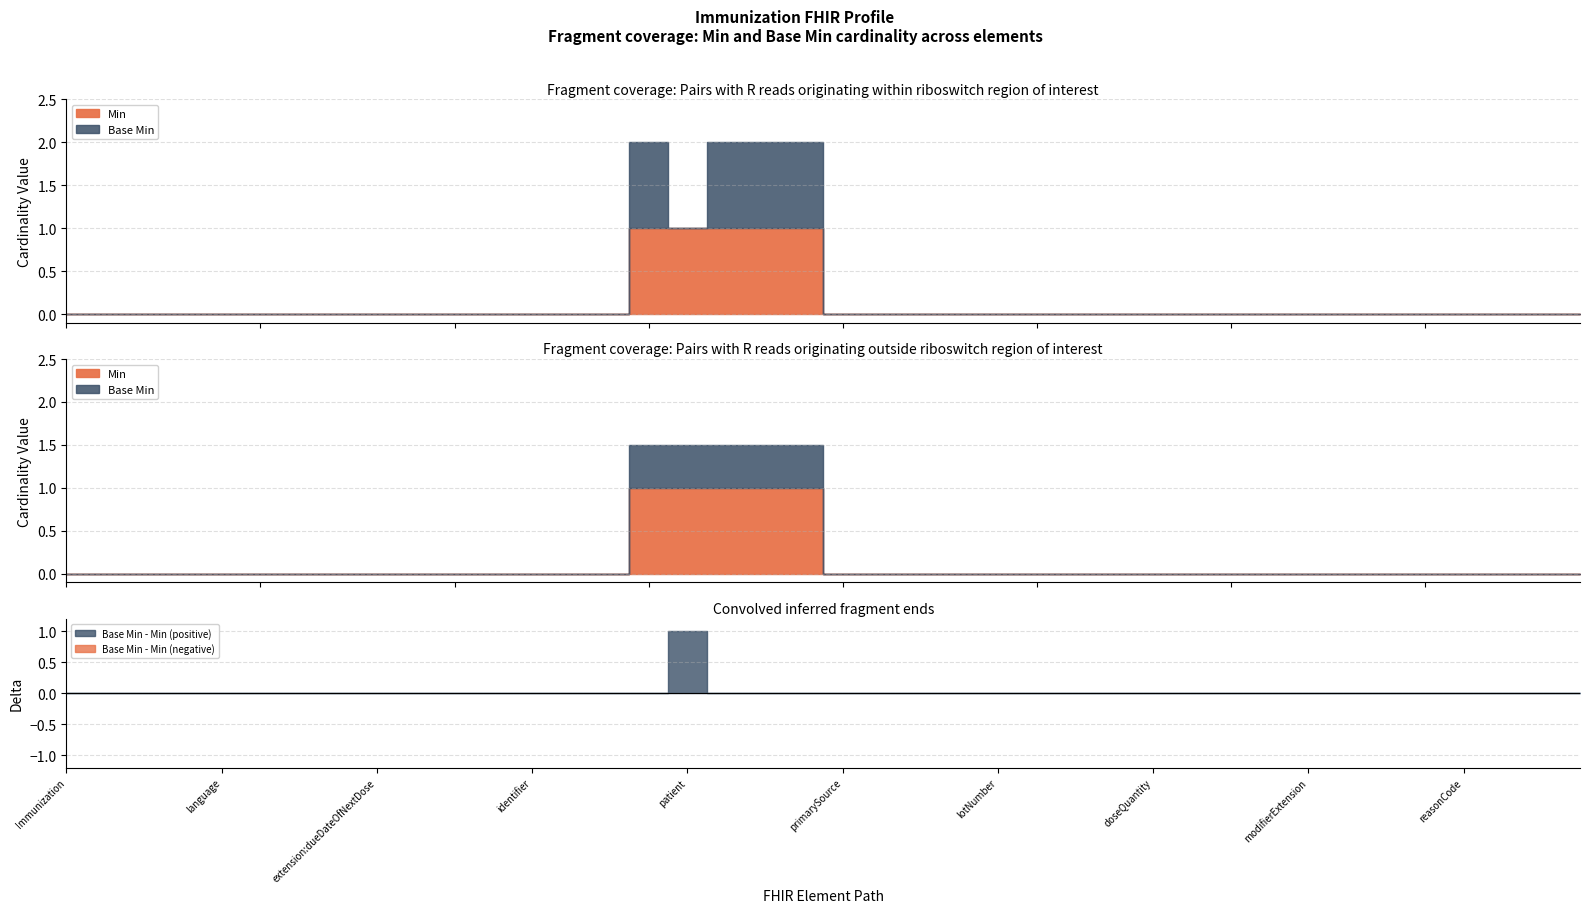

How many categories are shown in the chart?

40